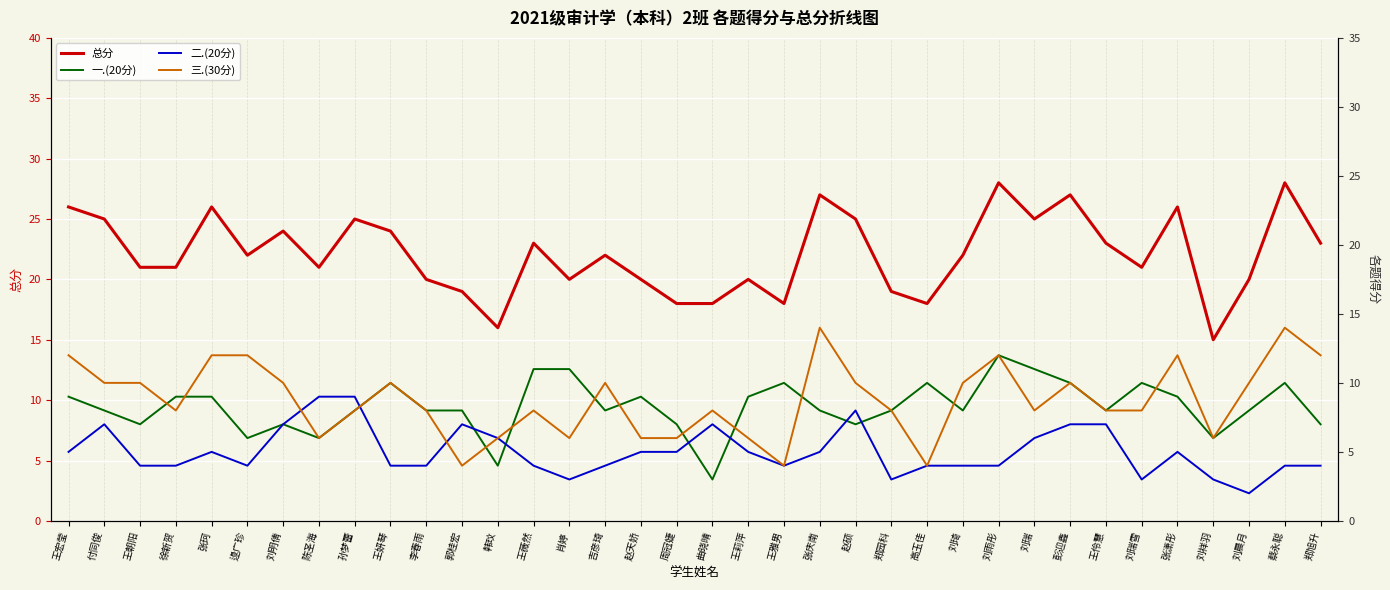

Which series has the largest range (max minus min)?

总分